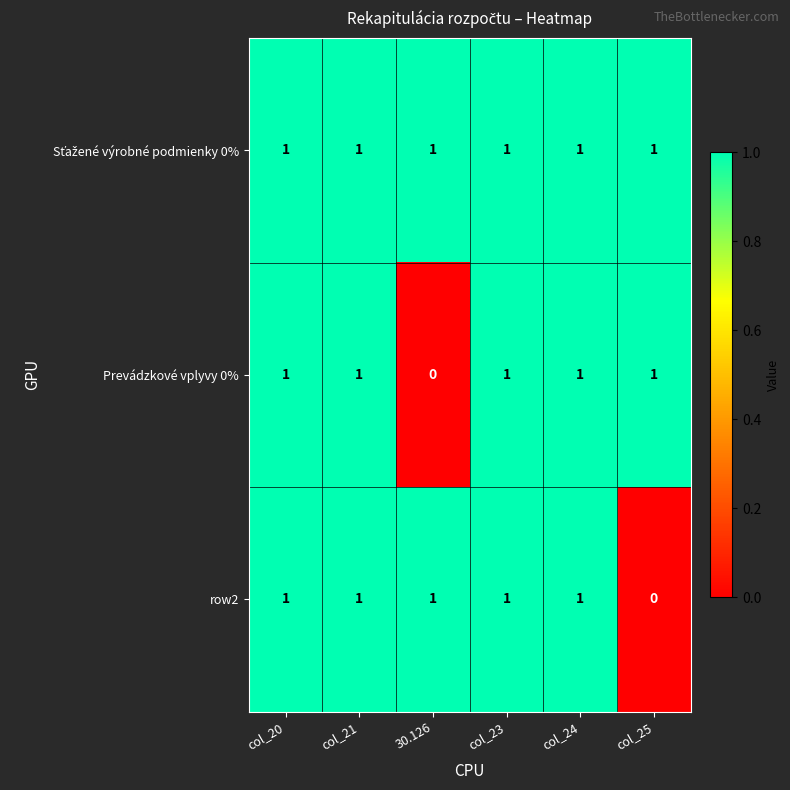

What is the greatest value displayed?

1